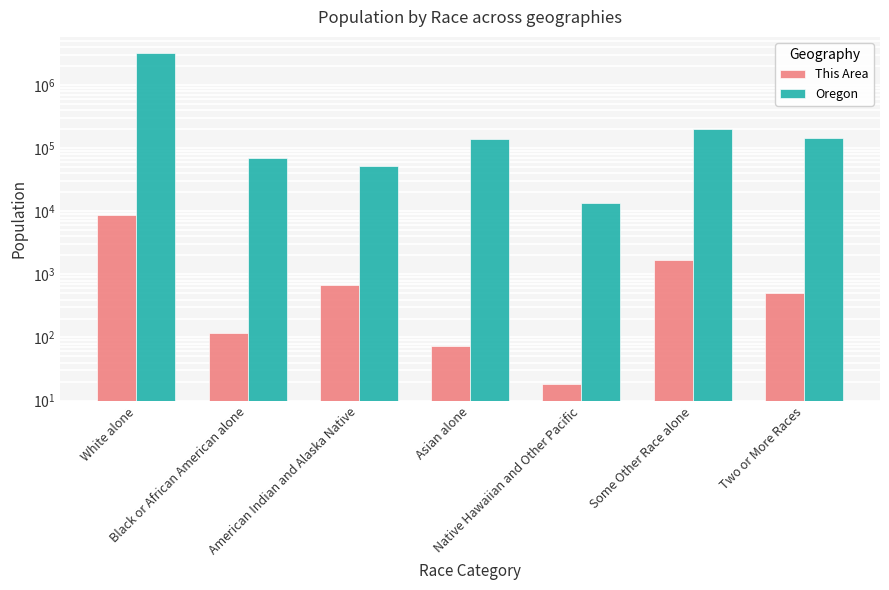

True or false: This Area has a value of 408 at American Indian and Alaska Native.

False